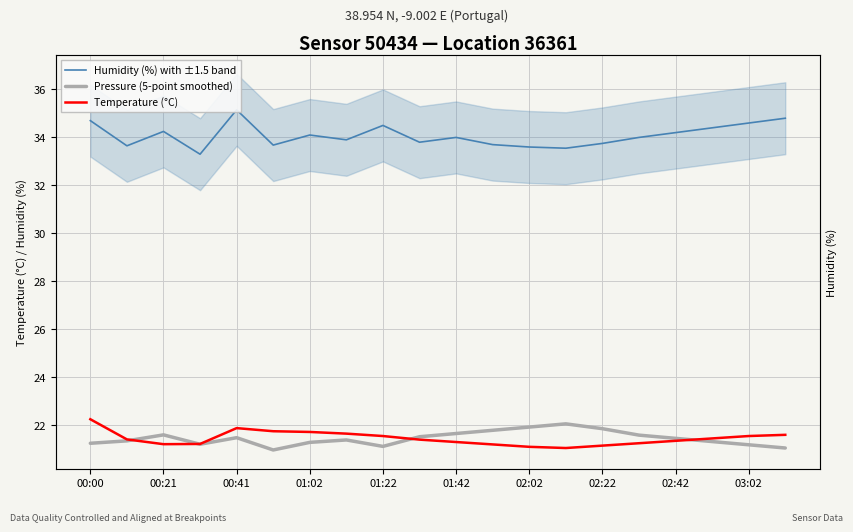

Which series has the largest total across all categories?

Humidity (%) with ±1.5 band